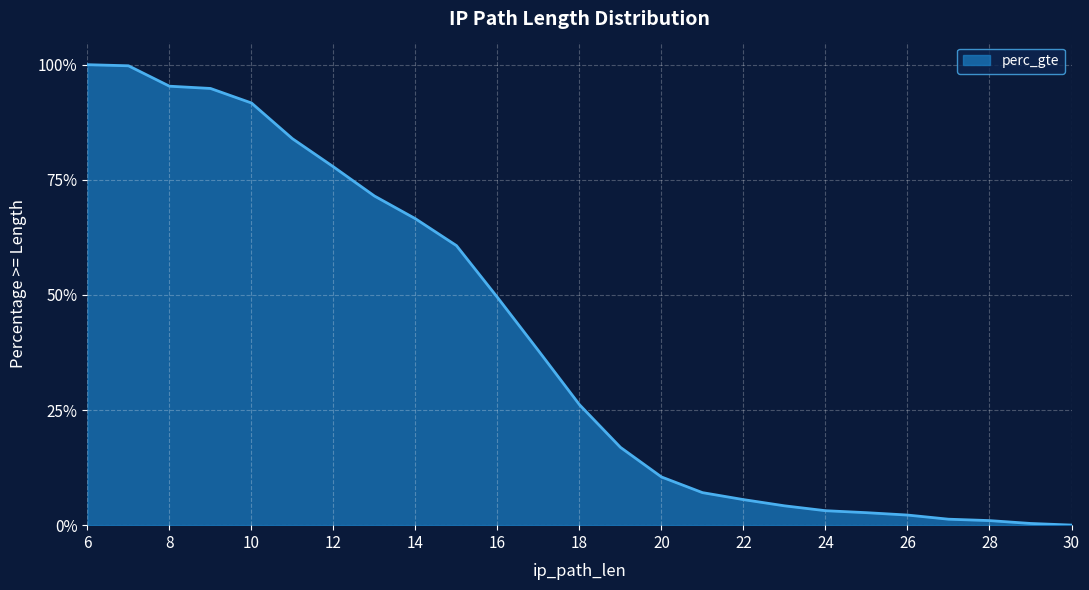

List the labels in order of value, largest first.

6, 7, 8, 9, 10, 11, 12, 13, 14, 15, 16, 17, 18, 19, 20, 21, 22, 23, 24, 25, 26, 27, 28, 29, 30